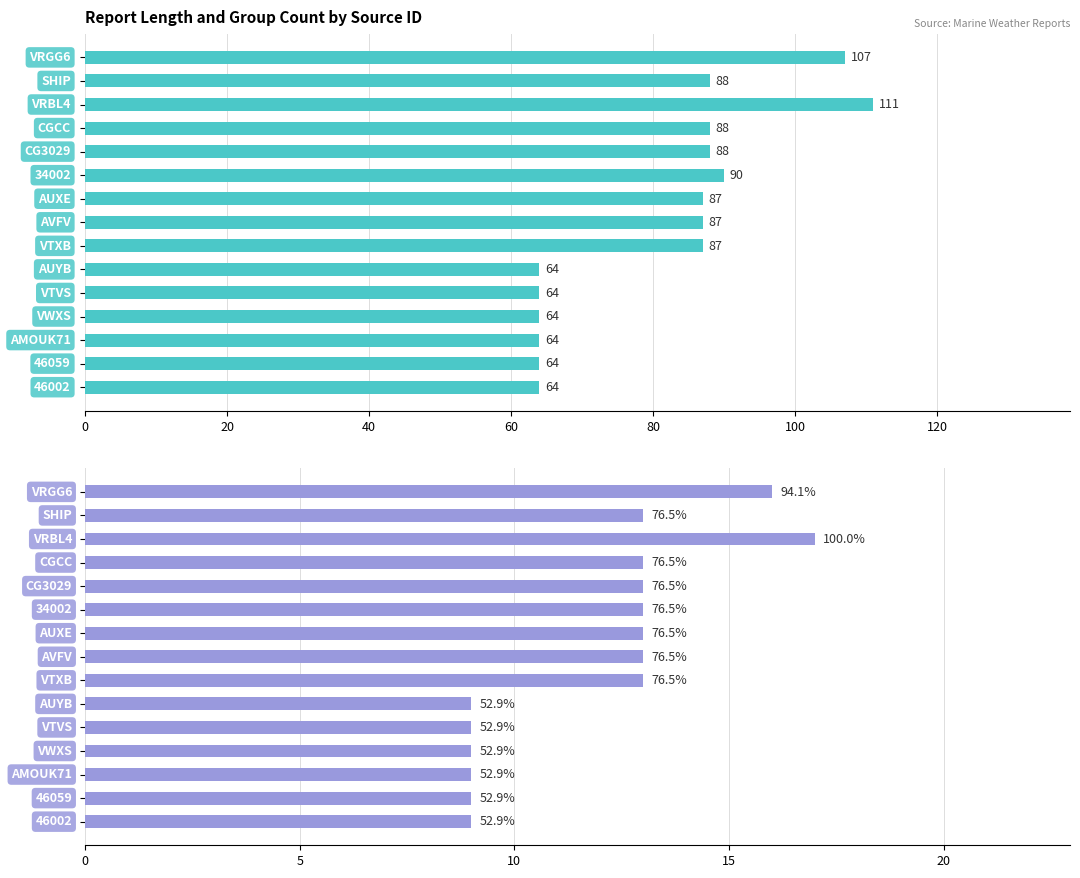

How many data points does each series have?

15